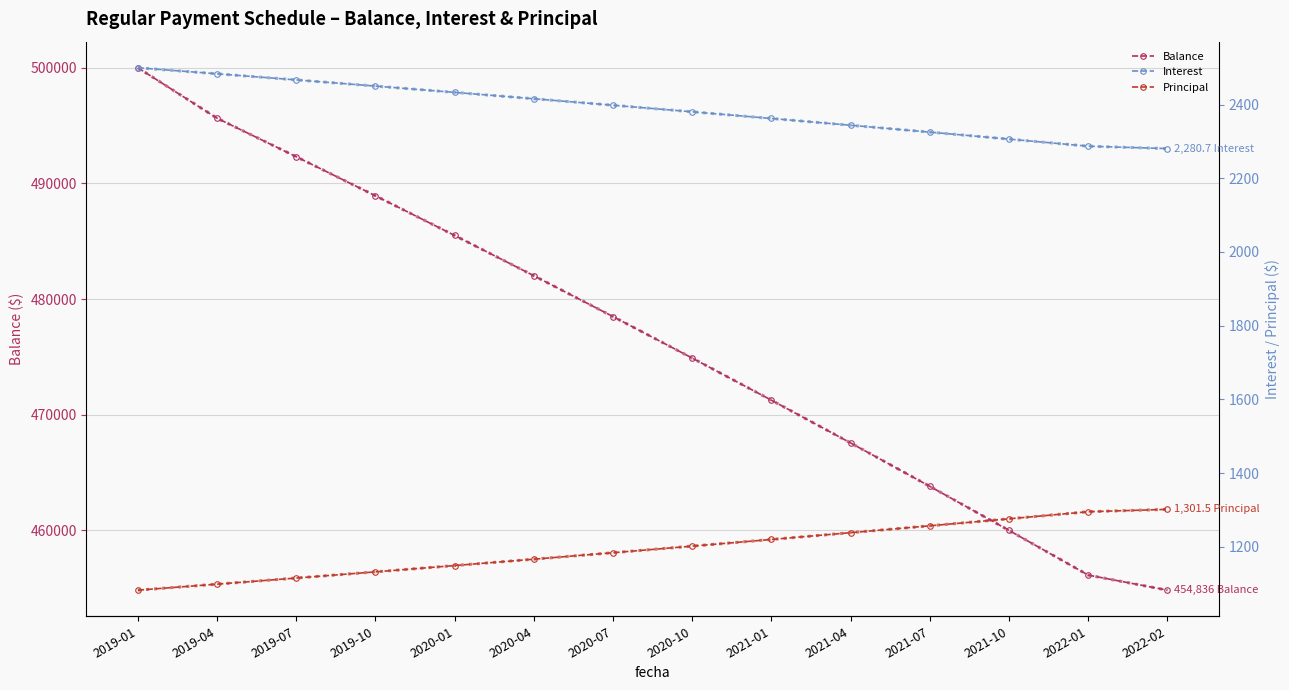

Which series has the widest spread of values?

Balance